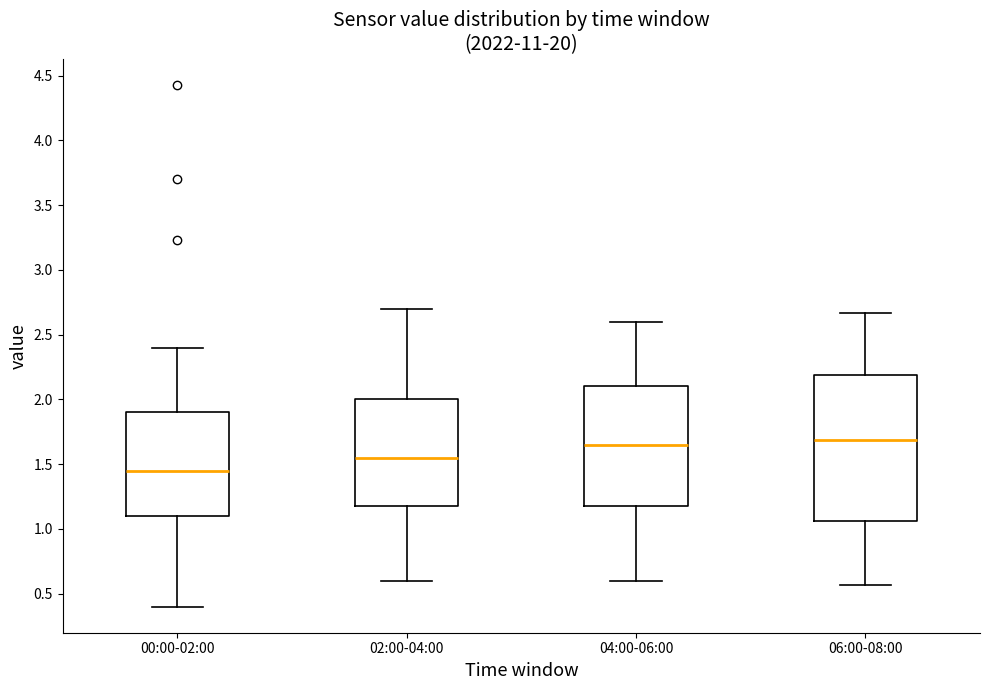

Reading left to right, read every box against the y-axis: the position of its median line, the range the box covers, and the ends of its whiskers. The values are not printed on the chart, so give them approximately, as read against the axis.

00:00-02:00: median 1.45, box 1.10 to 1.90, whiskers 0.40 to 2.40
02:00-04:00: median 1.55, box 1.20 to 2.00, whiskers 0.60 to 2.70
04:00-06:00: median 1.65, box 1.20 to 2.10, whiskers 0.60 to 2.60
06:00-08:00: median 1.70, box 1.05 to 2.20, whiskers 0.55 to 2.65